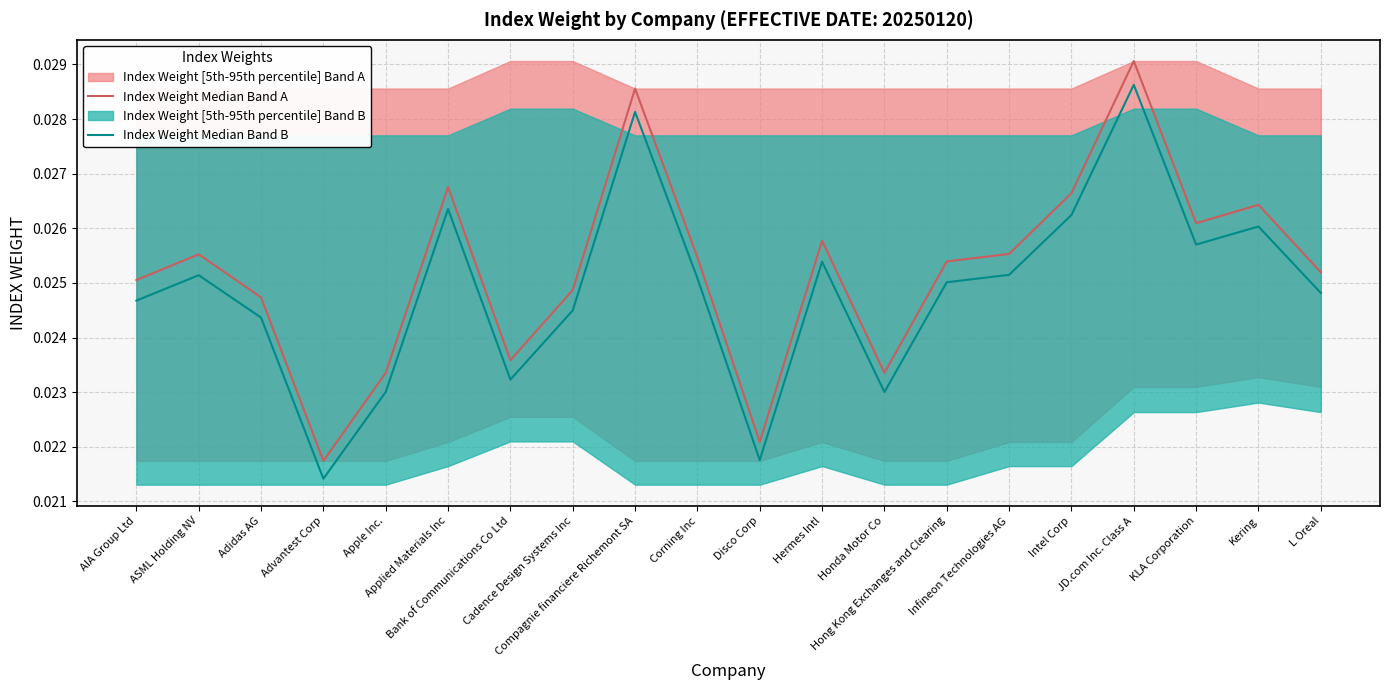

Rank the series by their average value, from lowest to highest.

Index Weight Median Band B, Index Weight Median Band A